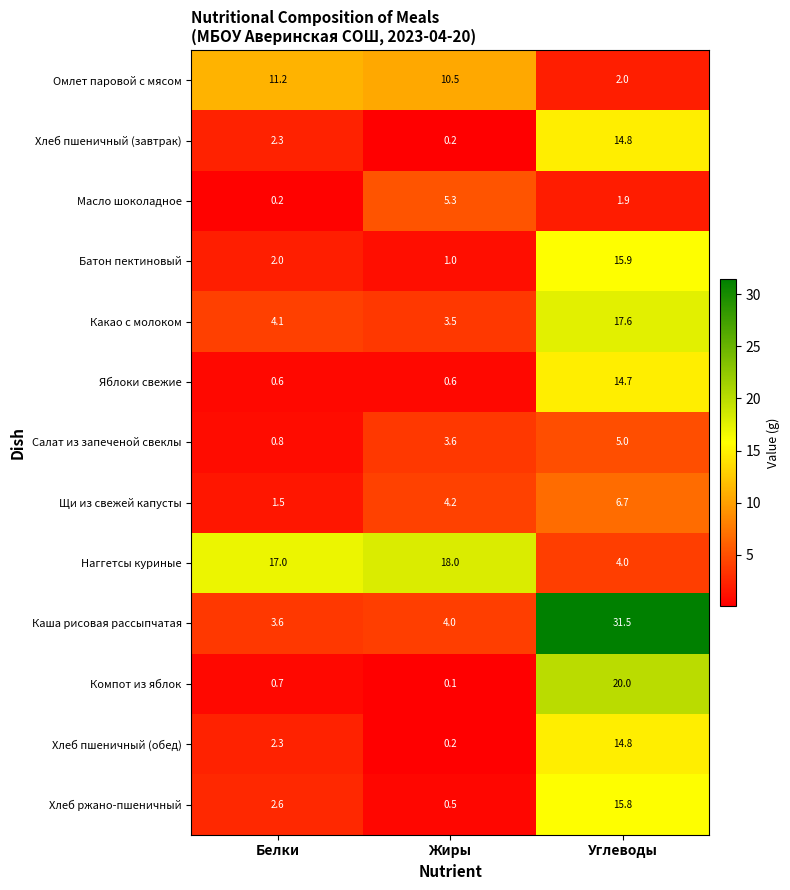

What is the total value across all series at Углеводы?

164.7